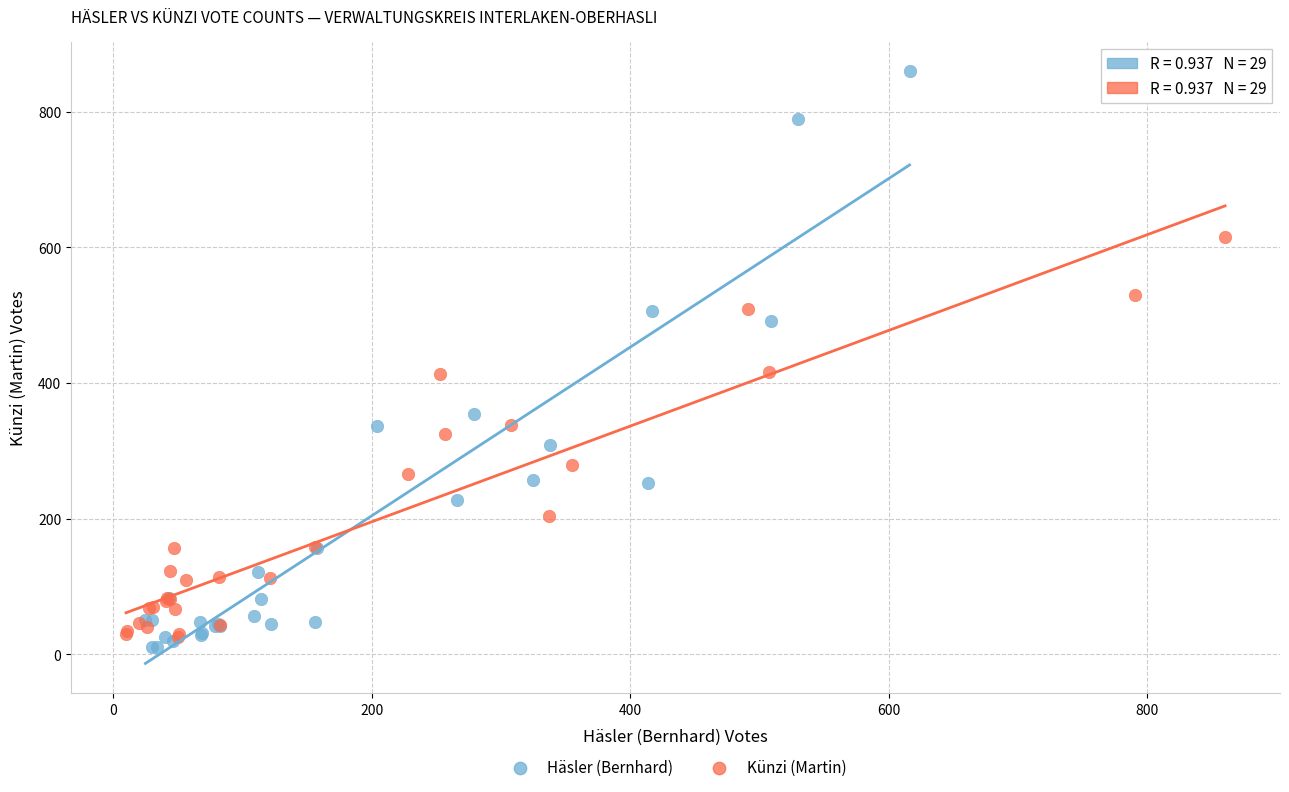

Which series reaches the maximum Y coordinate?

Häsler (Bernhard)